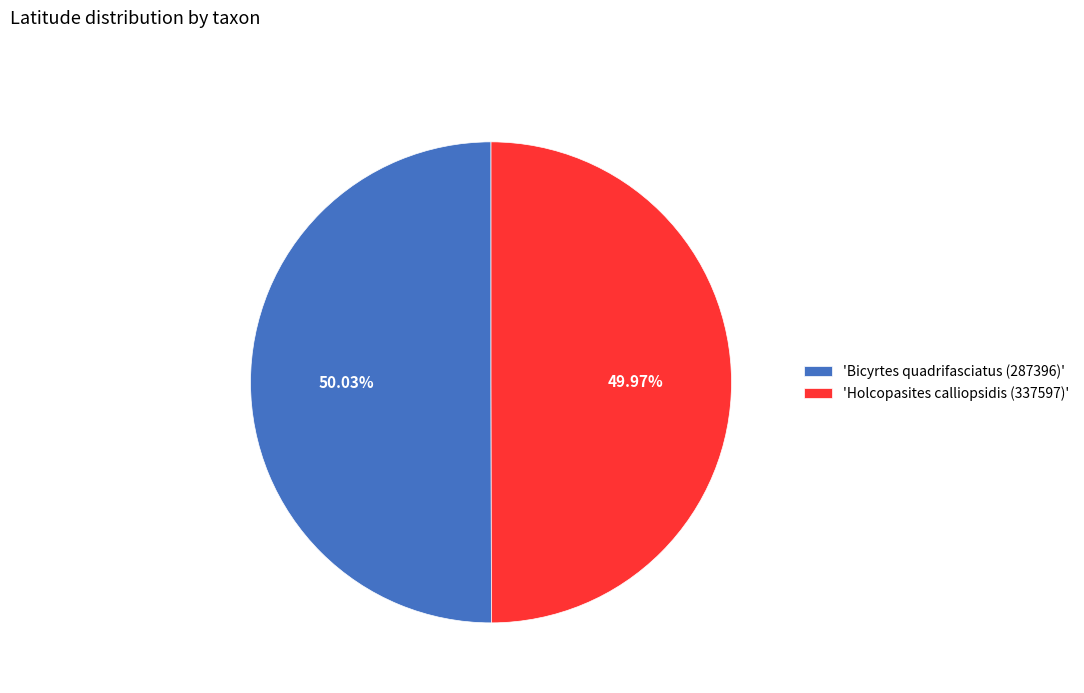

Combined, do 'Holcopasites calliopsidis (337597)' and 'Bicyrtes quadrifasciatus (287396)' account for over 50%?

Yes